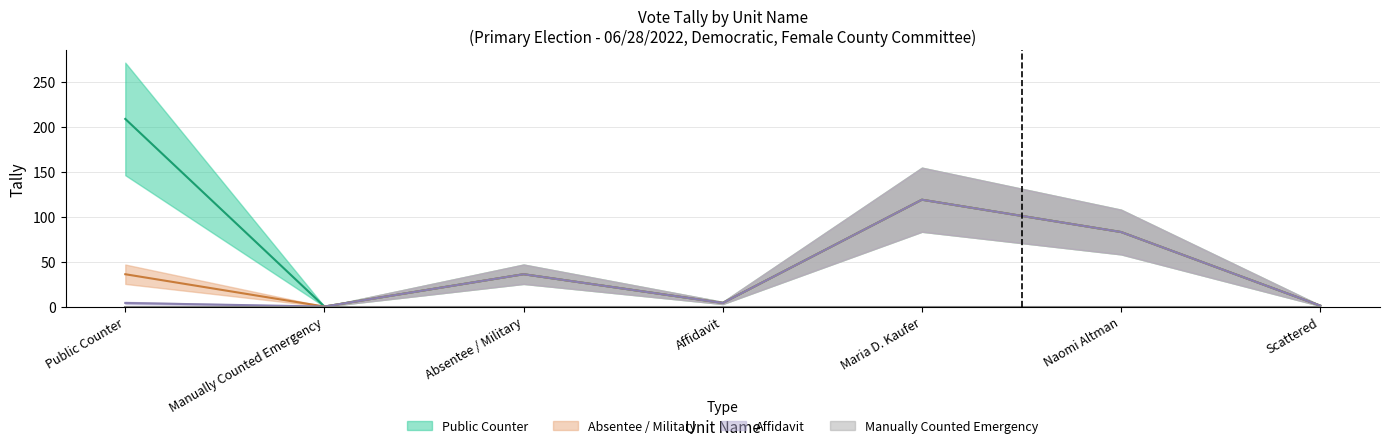

How many interior local peaks does the Public Counter series have?

2